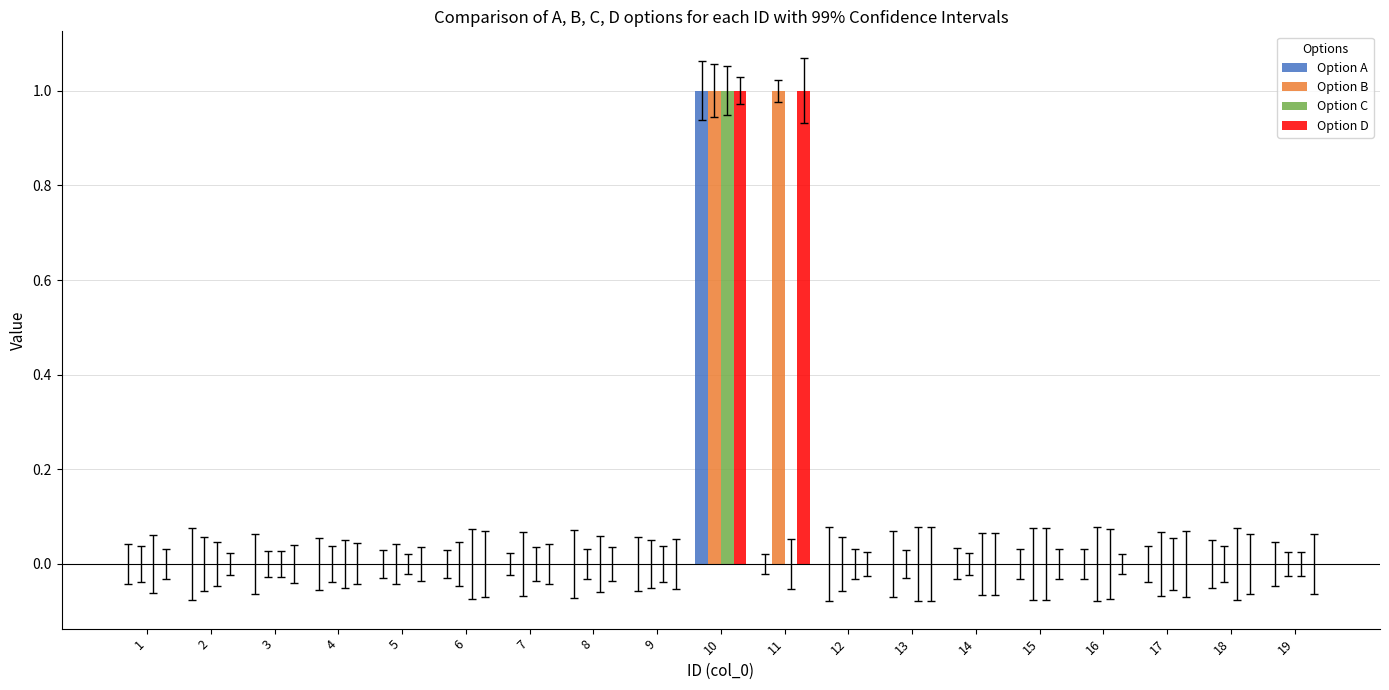

Reading right to left, list all the values displayed in this chart.

Option A: 0	0	0	0	0	0	0	0	0	1	0	0	0	0	0	0	0	0	0
Option B: 0	0	0	0	0	0	0	0	1	1	0	0	0	0	0	0	0	0	0
Option C: 0	0	0	0	0	0	0	0	0	1	0	0	0	0	0	0	0	0	0
Option D: 0	0	0	0	0	0	0	0	1	1	0	0	0	0	0	0	0	0	0